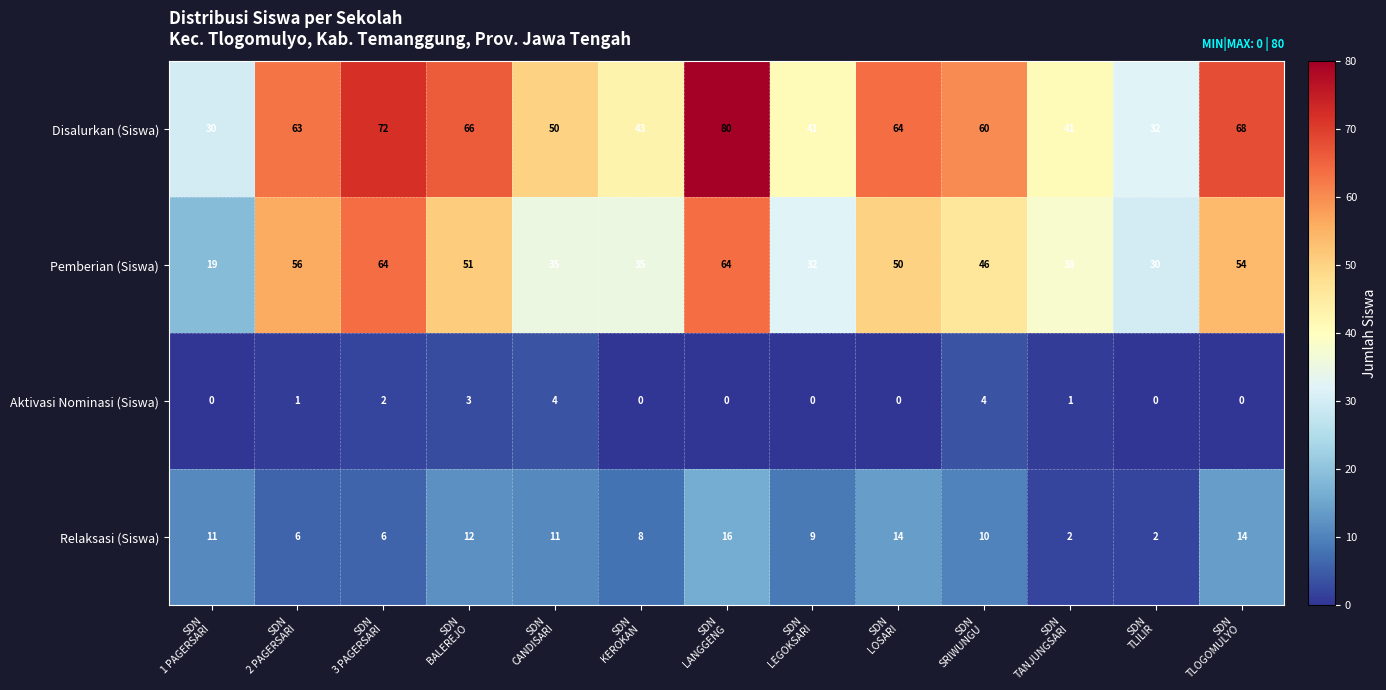

Count the Aktivasi Nominasi (Siswa) values in the range 0 to 2.

10